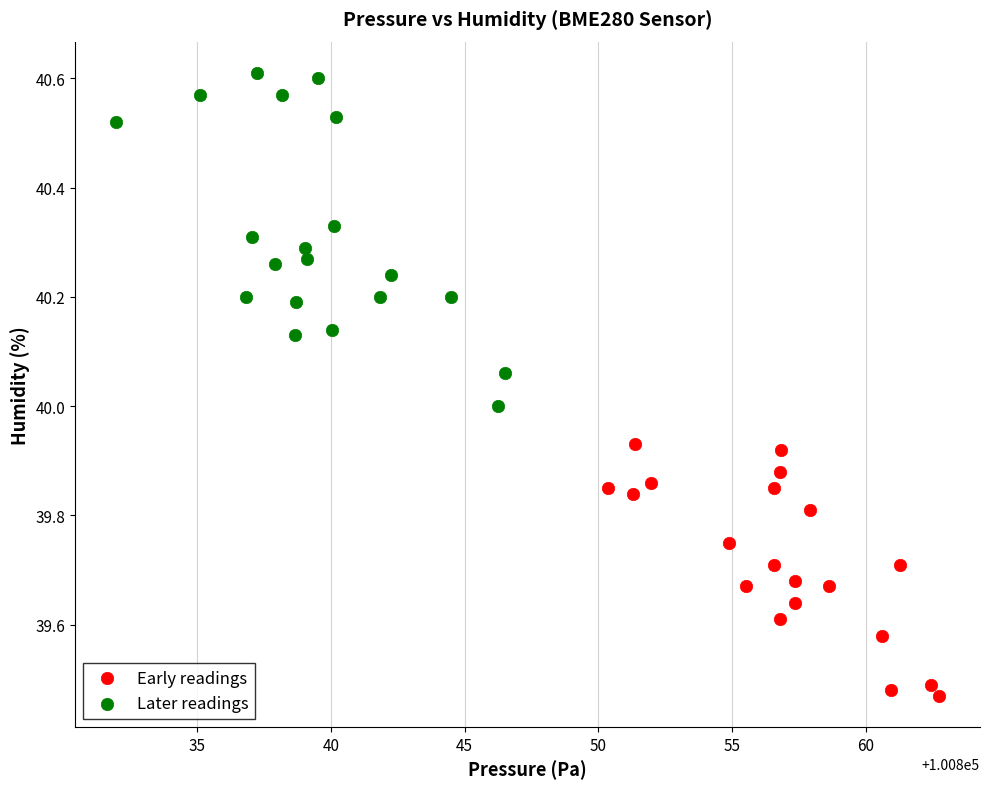

Which series contains the lowest Y value?

Early readings